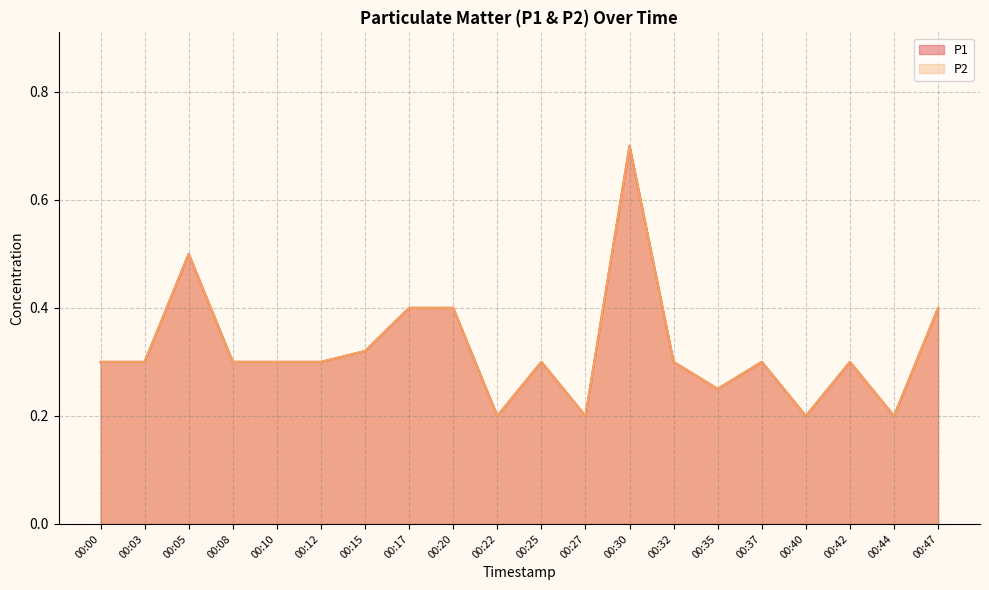

What is the difference between the maximum and minimum values in the P2 series?

0.5